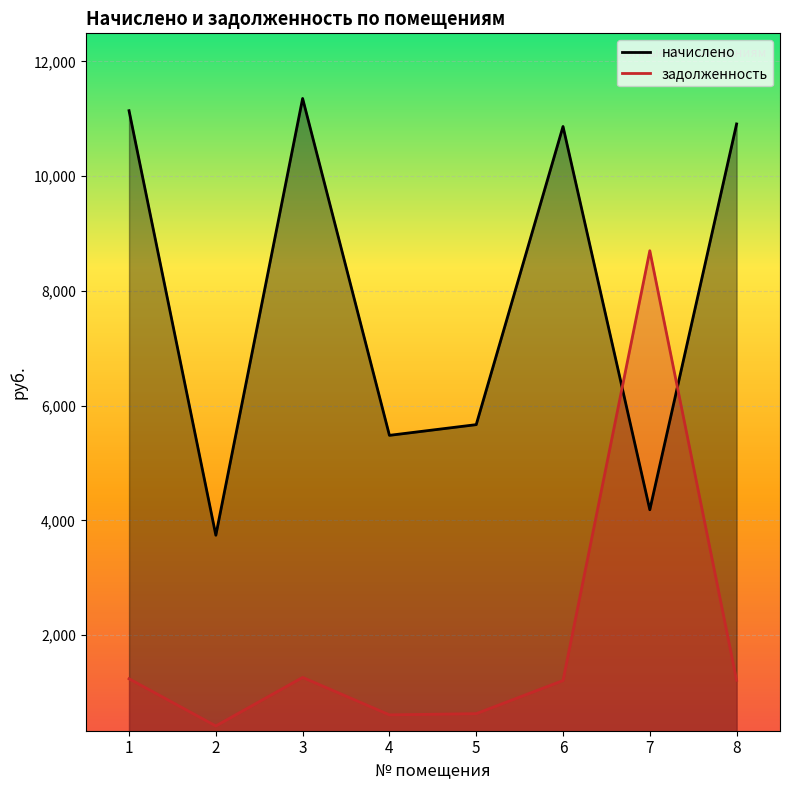

Between which two adjacent categories do начислено and задолженность first intersect?

6 and 7